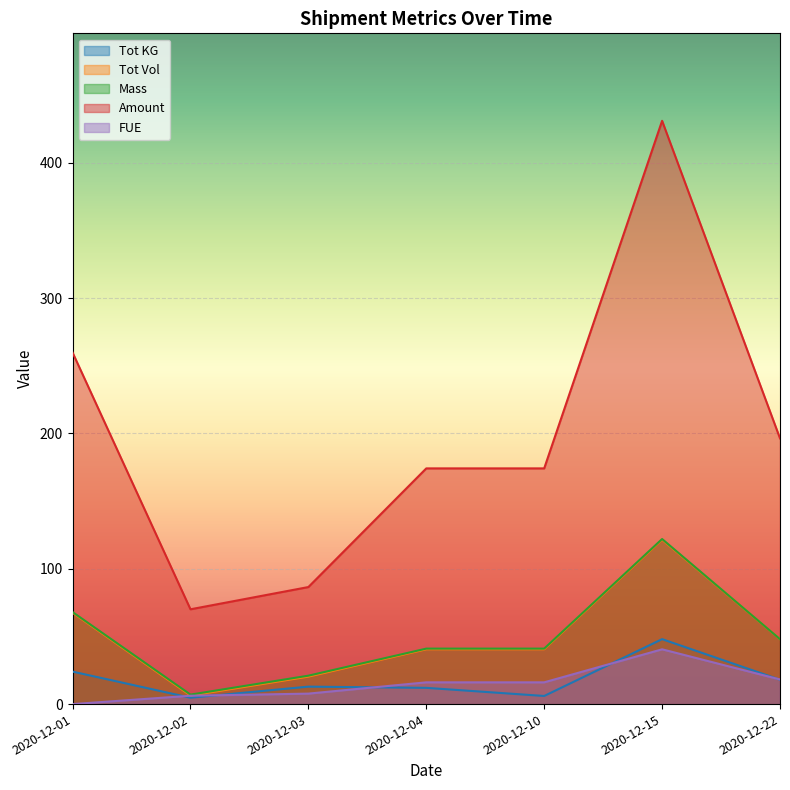

What is the sum of the Amount values at 2020-12-04 and 2020-12-22?

370.6